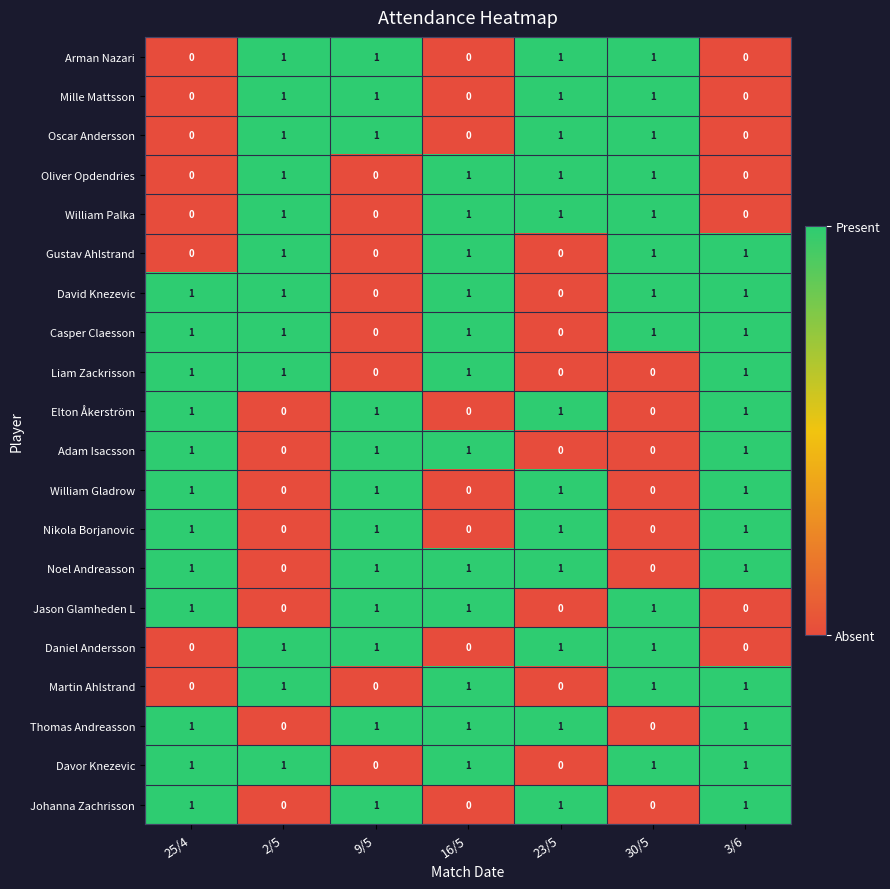

How many categories are shown in the chart?

7